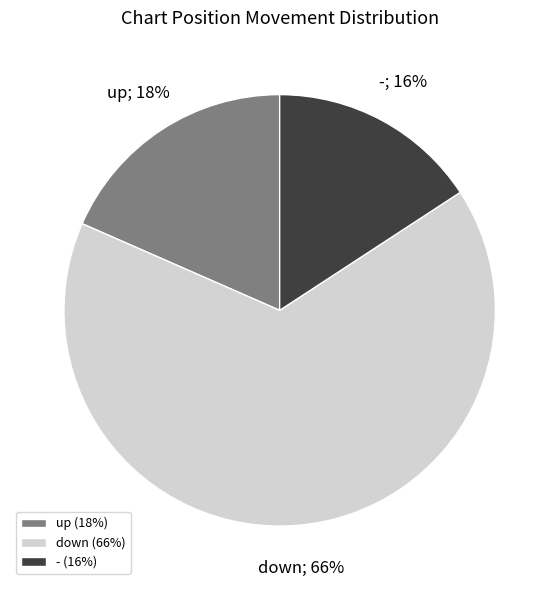

Which slice represents more than half of the pie?

down